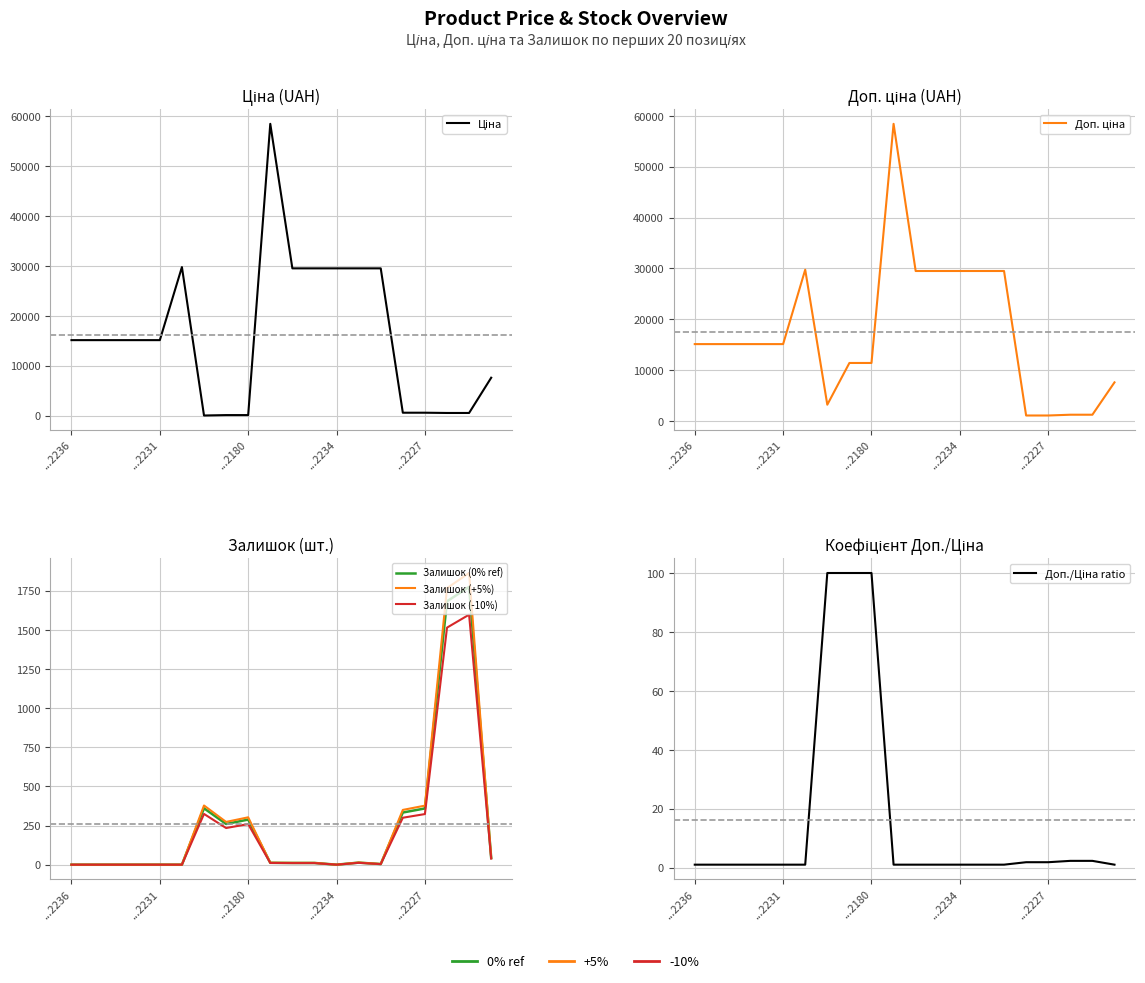

At ...2180, list the series in order from smallest to largest.

Доп./Ціна ratio, Ціна, Залишок (-10%), Залишок (0% ref), Залишок (+5%), Доп. ціна